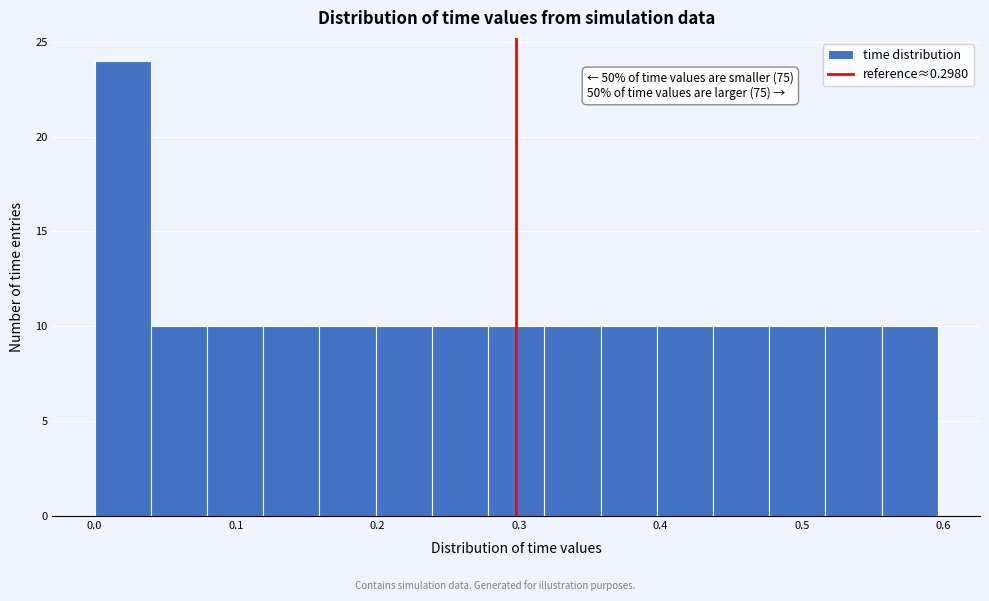

Read against the x-axis, roughly where is the centre of the tallest bar?

0.02